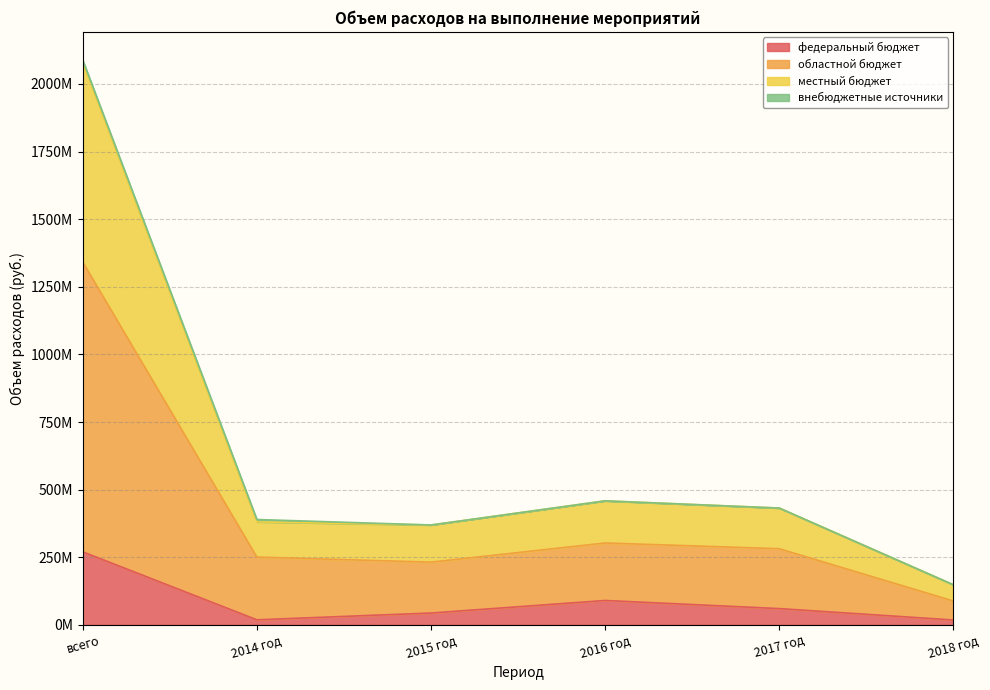

True or false: областной бюджет has more than 0 points higher than both neighbors.

True